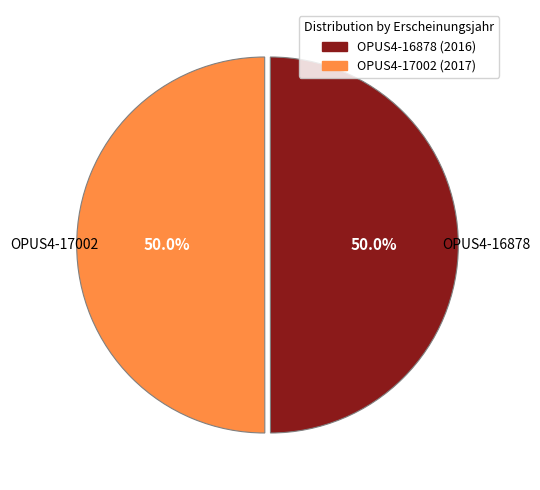

The OPUS4-17002 slice represents 36% of the pie. True or false?

False